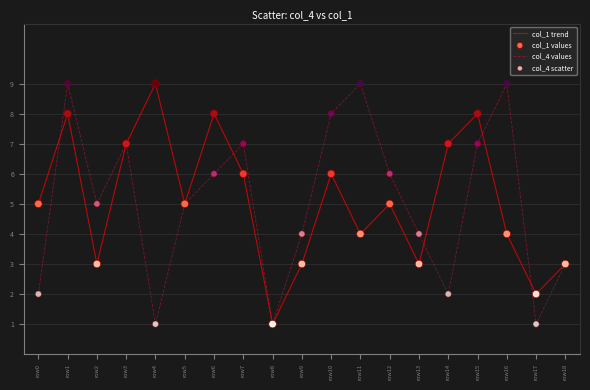

What is the total value across all series at row12?

11